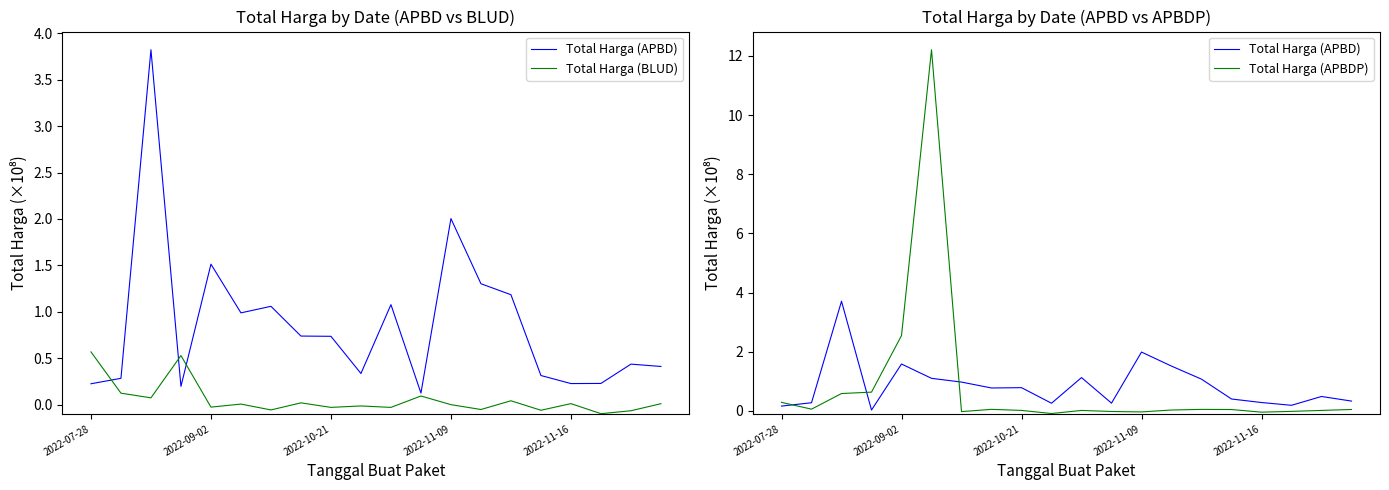

How many data points in Total Harga (BLUD) are above 0?

10